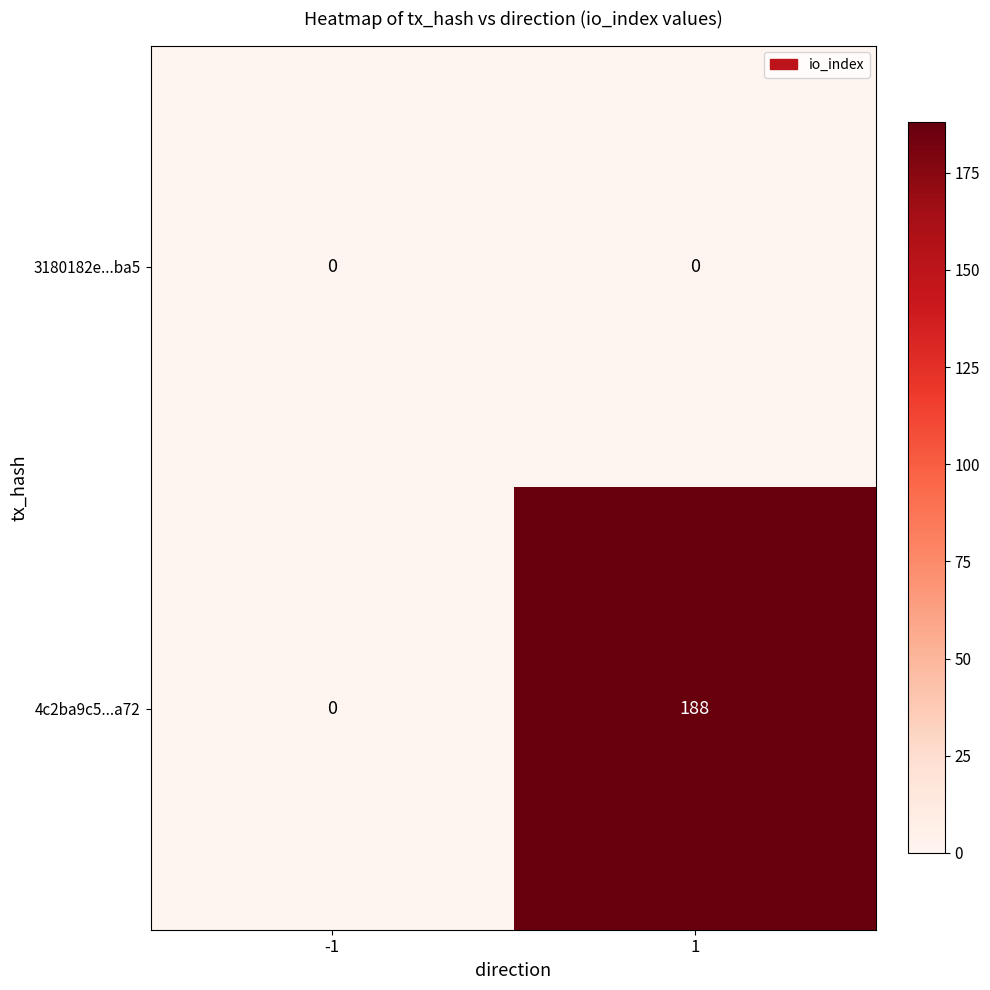

Reading right to left, list all the values displayed in this chart.

3180182e...ba5: 0	0
4c2ba9c5...a72: 188	0